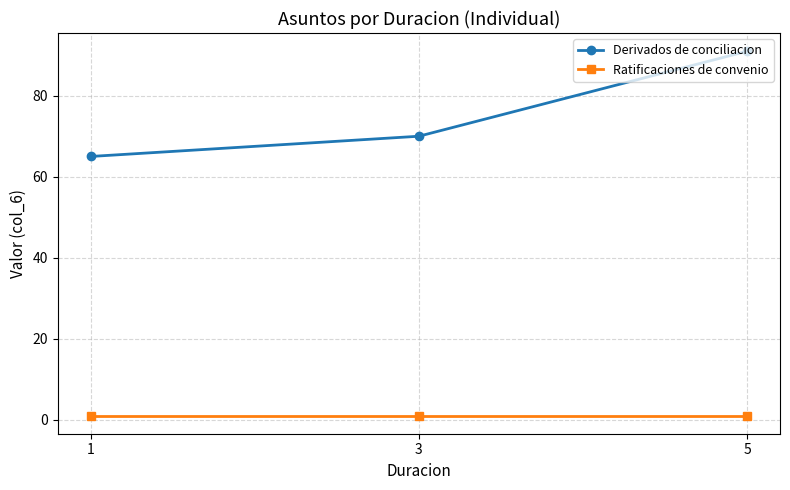

What is the value of the Ratificaciones de convenio point at the 1st from the left?

1